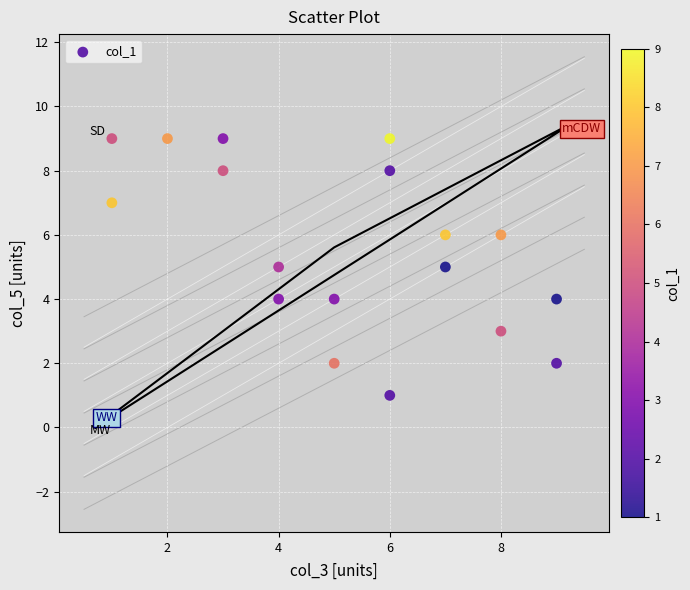

What is the range of Y values (max minus min)?

8